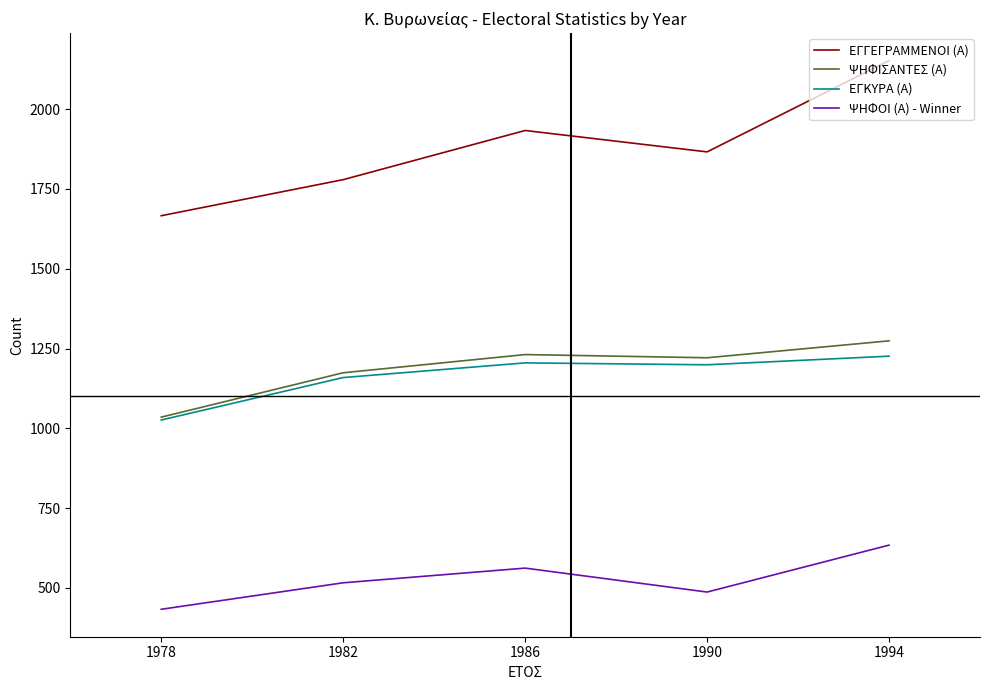

Rank the categories by ΕΓΓΕΓΡΑΜΜΕΝΟΙ (Α) value from lowest to highest.

1978, 1982, 1990, 1986, 1994